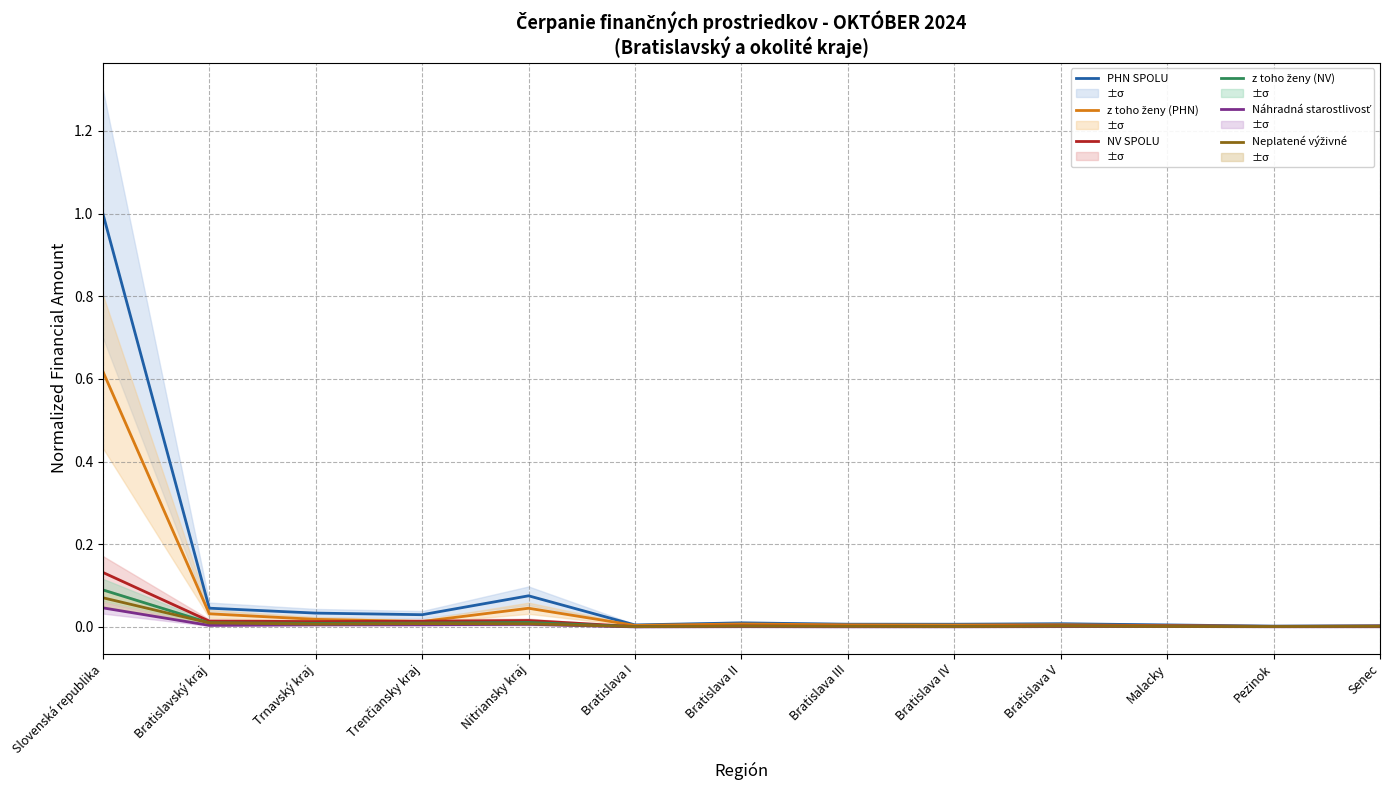

Which series has the largest total across all categories?

PHN SPOLU